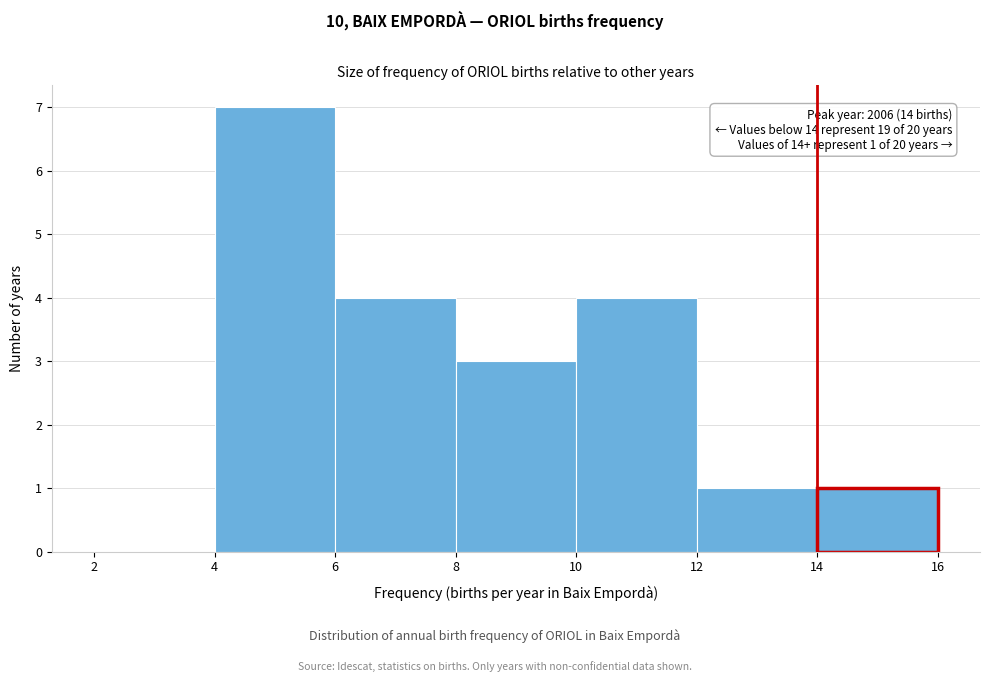

Which range on the x-axis has the tallest bar?

4 to 6